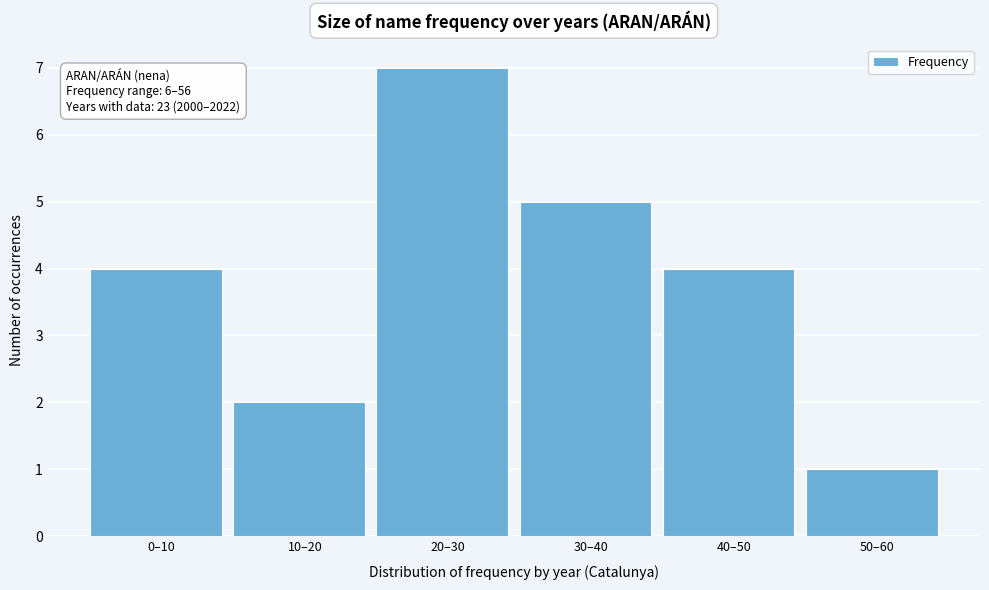

Reading left to right, list all the values displayed in this chart.

0–10=4	10–20=2	20–30=7	30–40=5	40–50=4	50–60=1